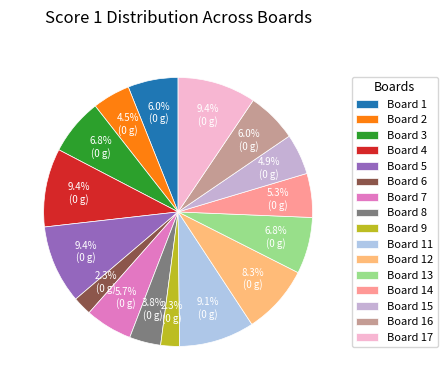

How many slices are in this pie chart?

16